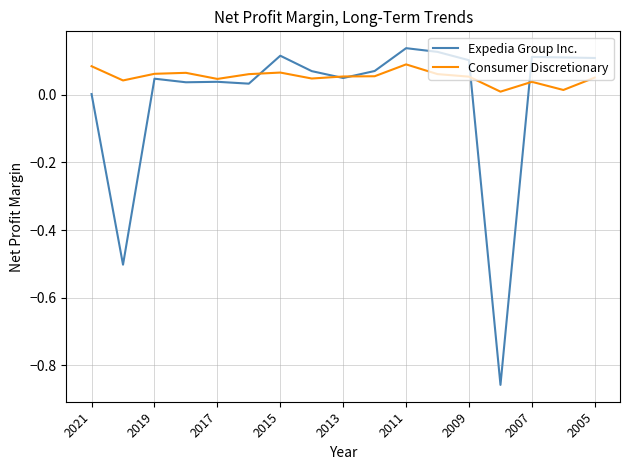

List the series in order of their overall mean, lowest first.

Expedia Group Inc., Consumer Discretionary